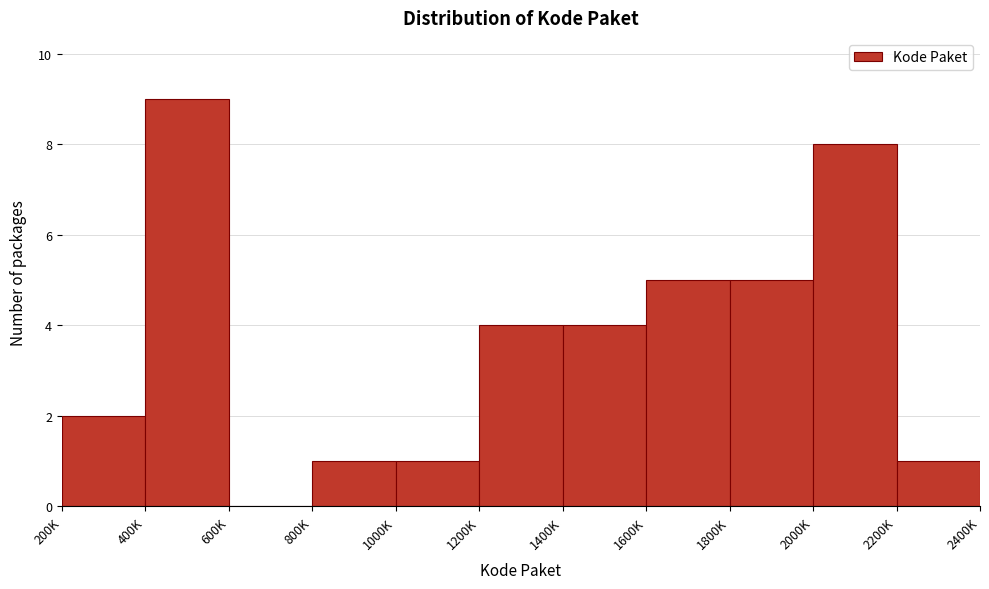

Reading left to right, list all the values displayed in this chart.

200K=2	400K=9	600K=0	800K=1	1000K=1	1200K=4	1400K=4	1600K=5	1800K=5	2000K=8	2200K=1